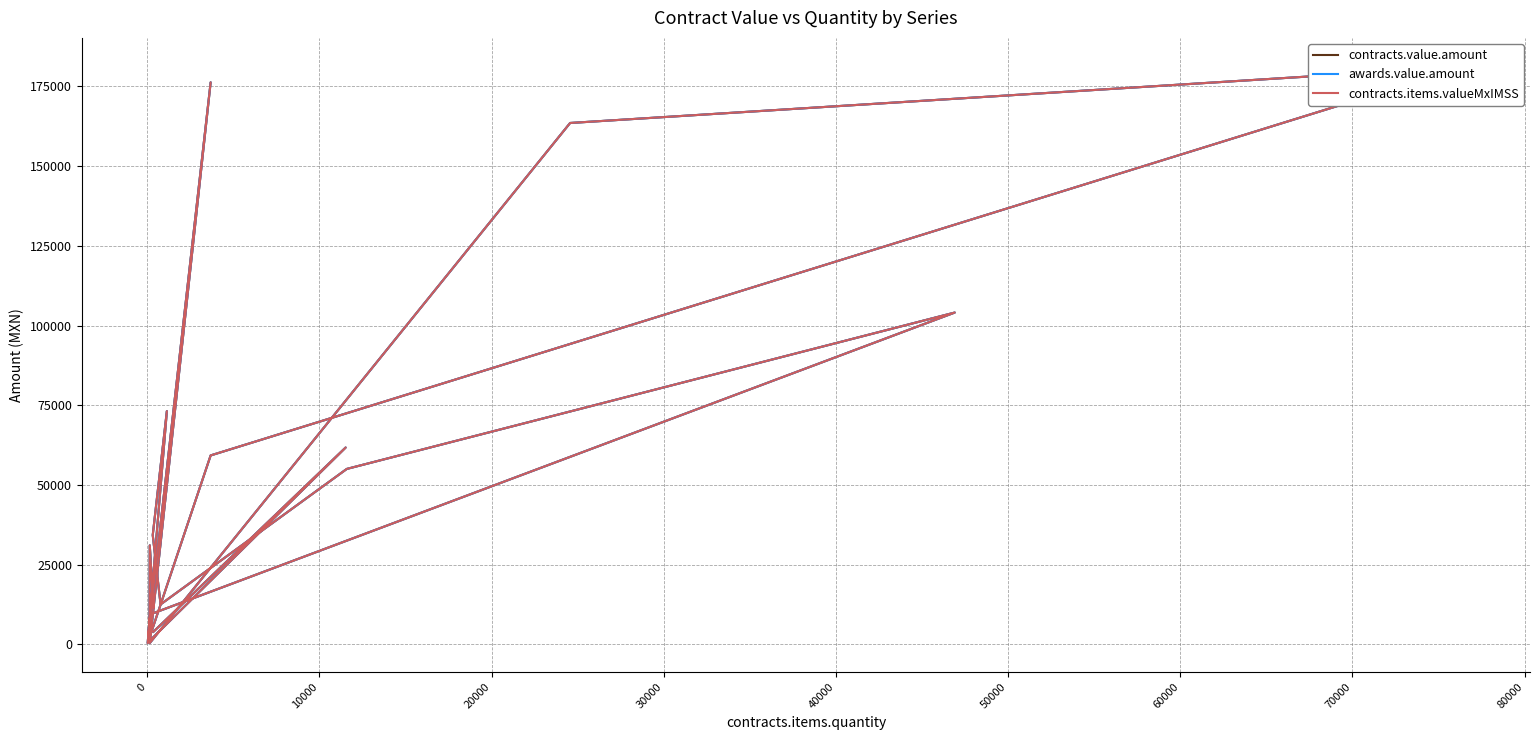

Reading right to left, list all the values displayed in this chart.

contracts.value.amount: 3988.2	61757.1	1874.3	1254.0	3259.6	176290.4	431.1	163546.1	181197.7	59286.1	434.7	73190.2	34312.0	12563.3	55051.4	104094.6	9687.6	4103.7	31079.3	11609.3
awards.value.amount: 3988.2	61757.1	1874.3	1254.0	3259.6	176290.4	431.1	163546.1	181197.7	59286.1	434.7	73190.2	34312.0	12563.3	55051.4	104094.6	9687.6	4103.7	31079.3	11609.3
contracts.items.valueMxIMSS: 3988.2	61757.1	1874.3	1254.0	3259.6	176290.4	431.1	163546.1	181197.7	59286.1	434.7	73190.2	34312.0	12563.3	55051.4	104094.6	9687.6	4103.7	31079.3	11609.3